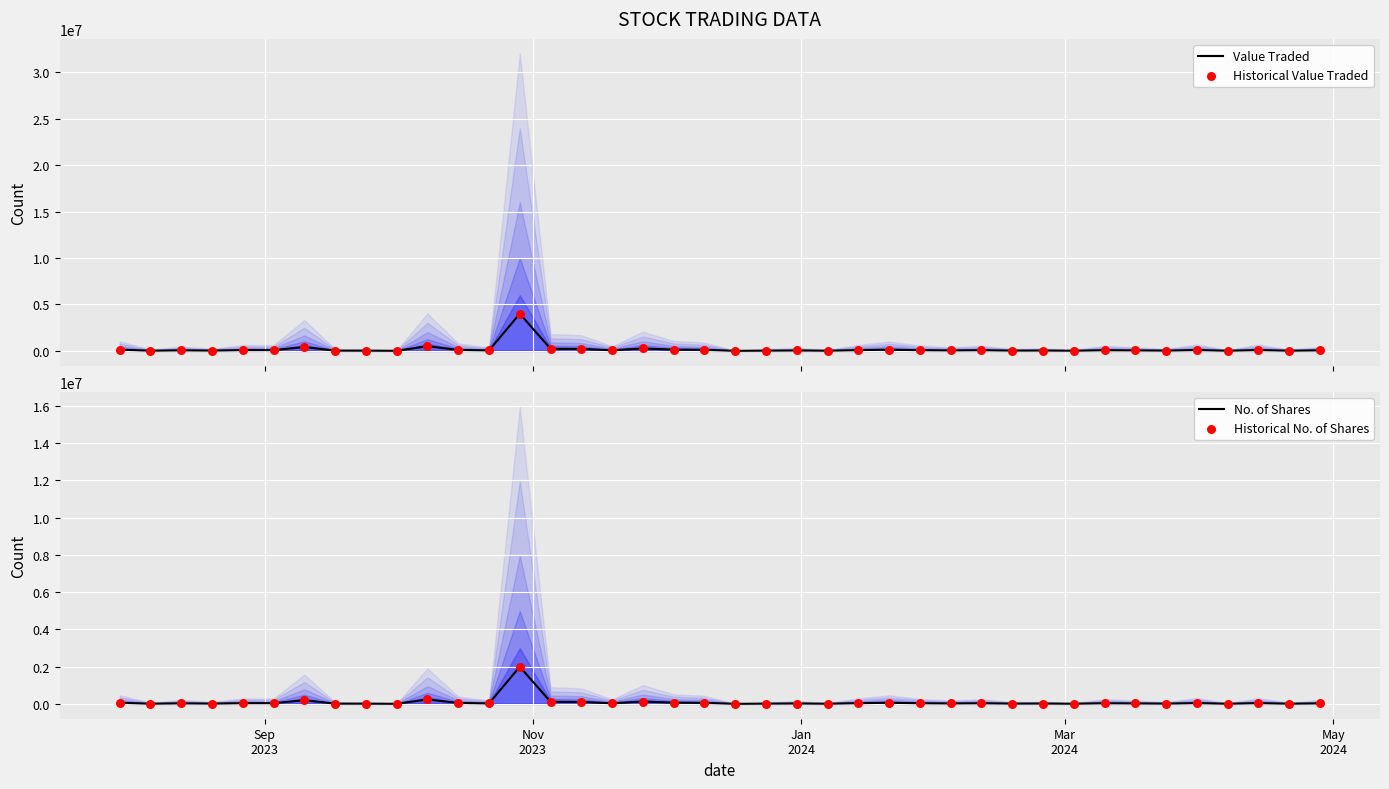

Which series has the largest total across all categories?

Value Traded